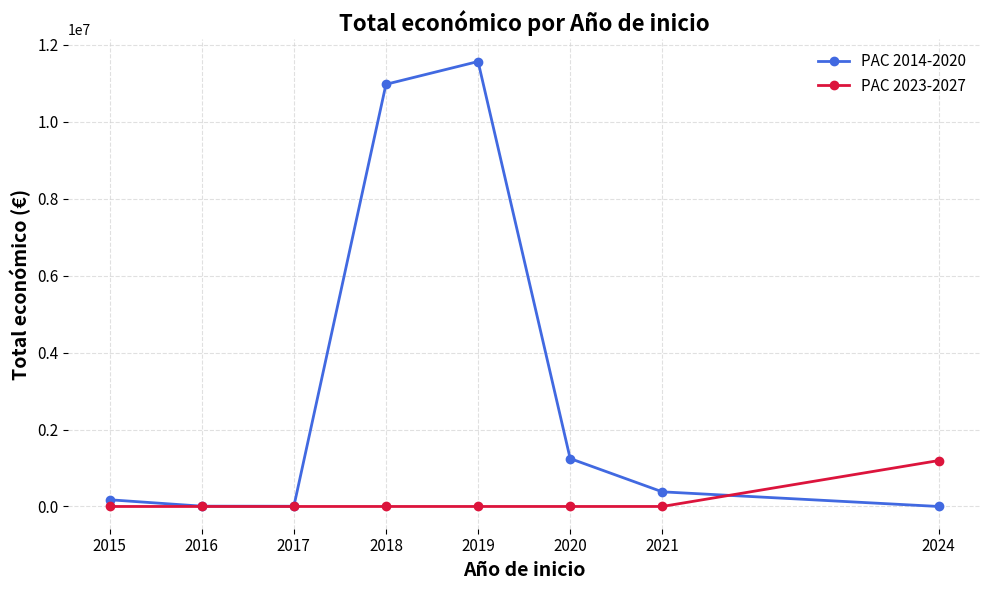

Is it true that PAC 2023-2027 equals 0 at 2018?

True